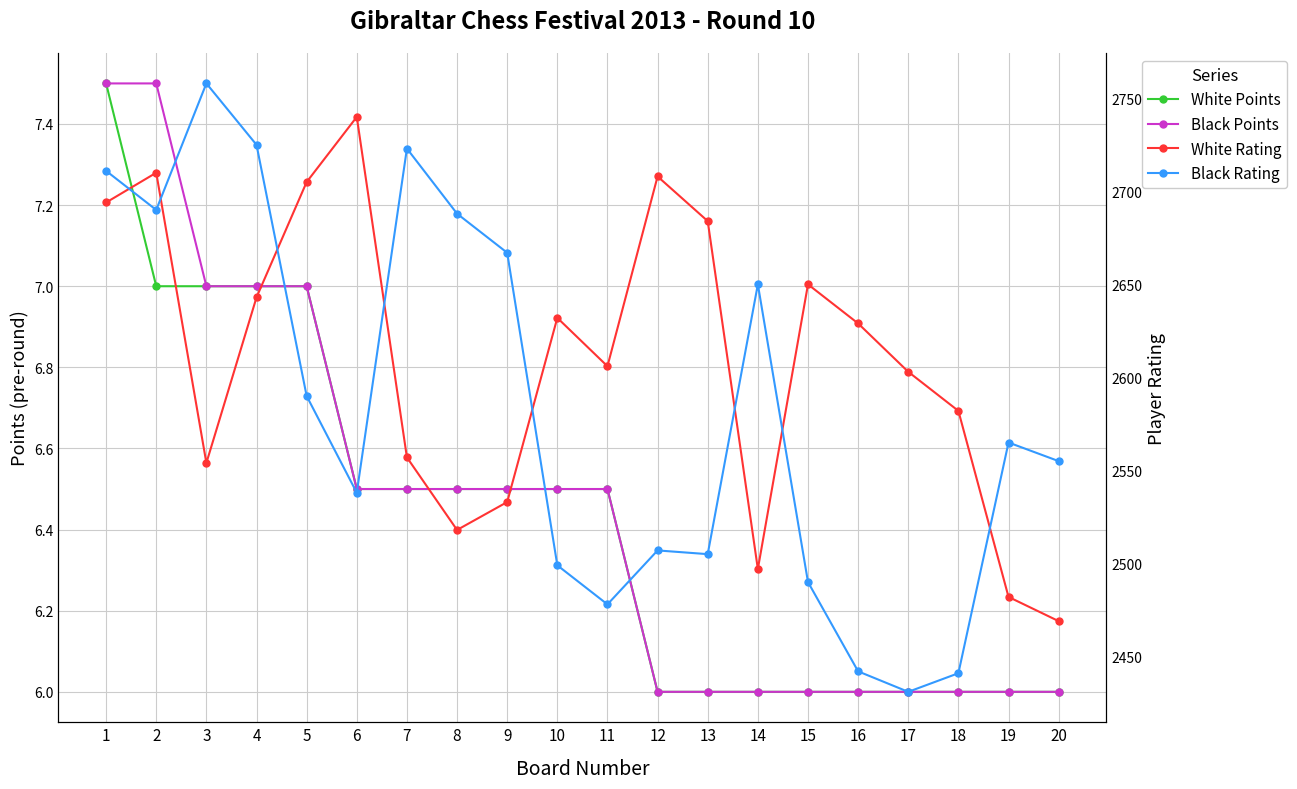

What is the difference between the Black Points values at 3 and 18?

1.0